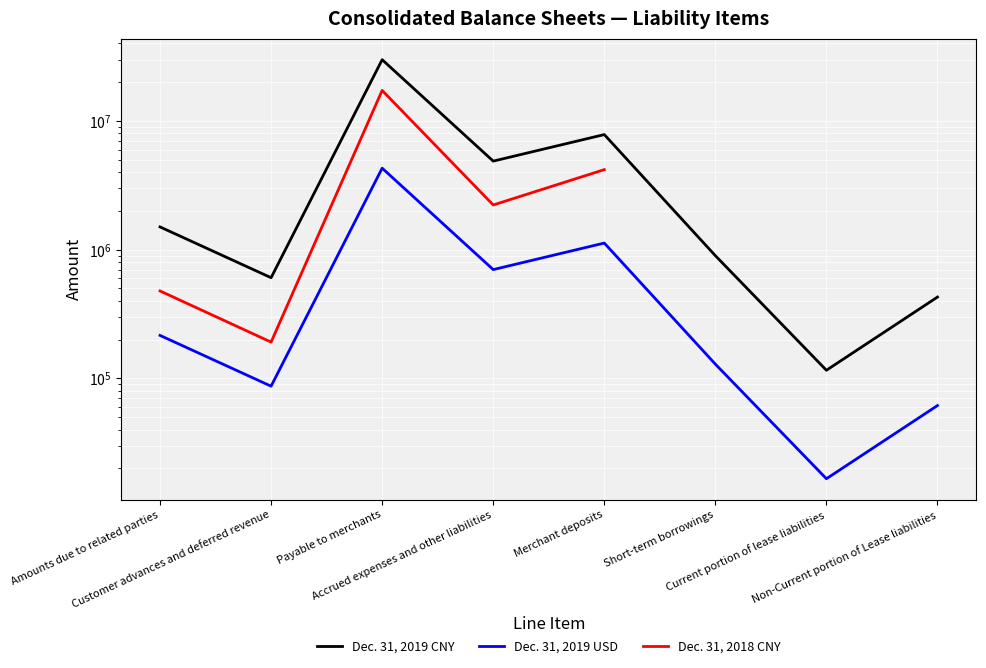

True or false: Dec. 31, 2019 USD and Dec. 31, 2019 CNY cross at least once.

False